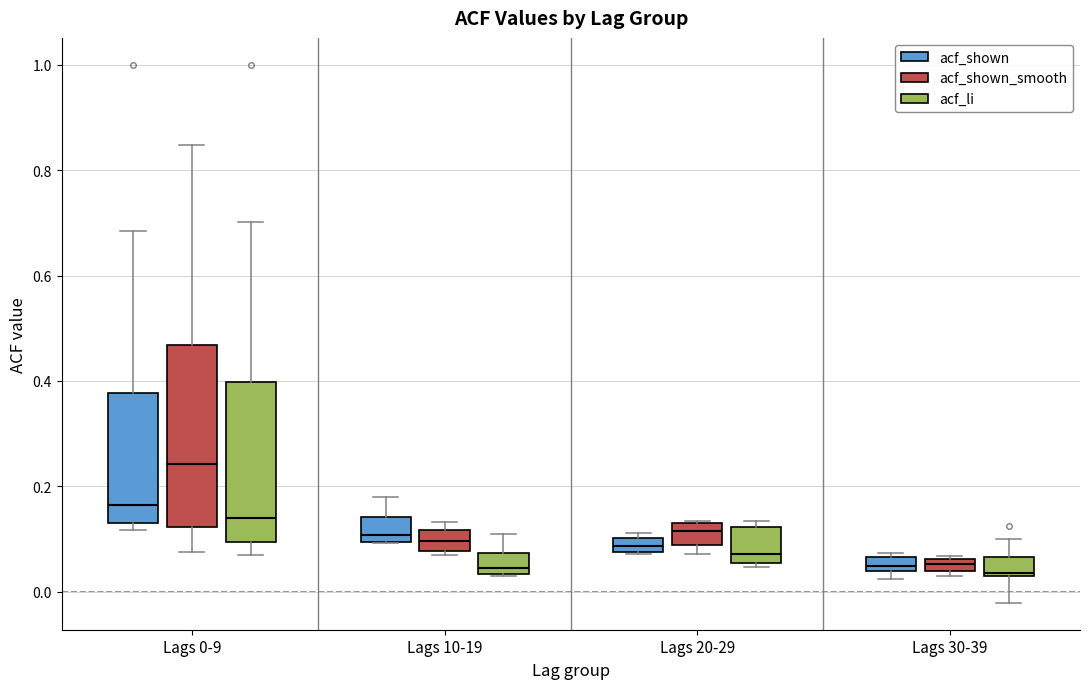

Which box is the tallest, from its lower edge to its upper edge?

Lags 0-9 (acf_shown_smooth)